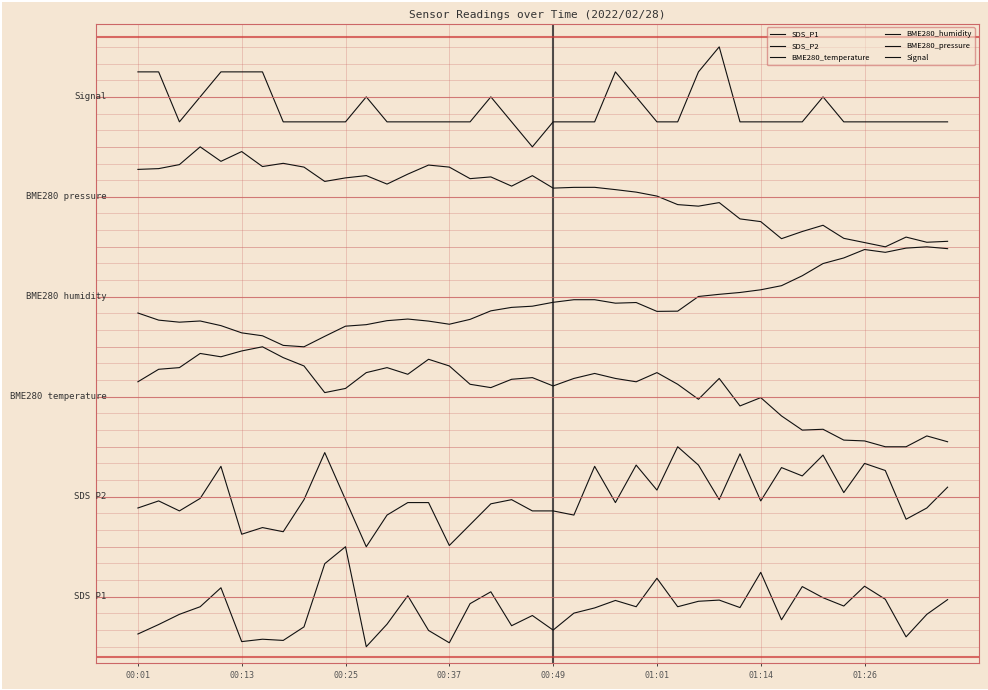

Does the chart have visible grid lines?

No